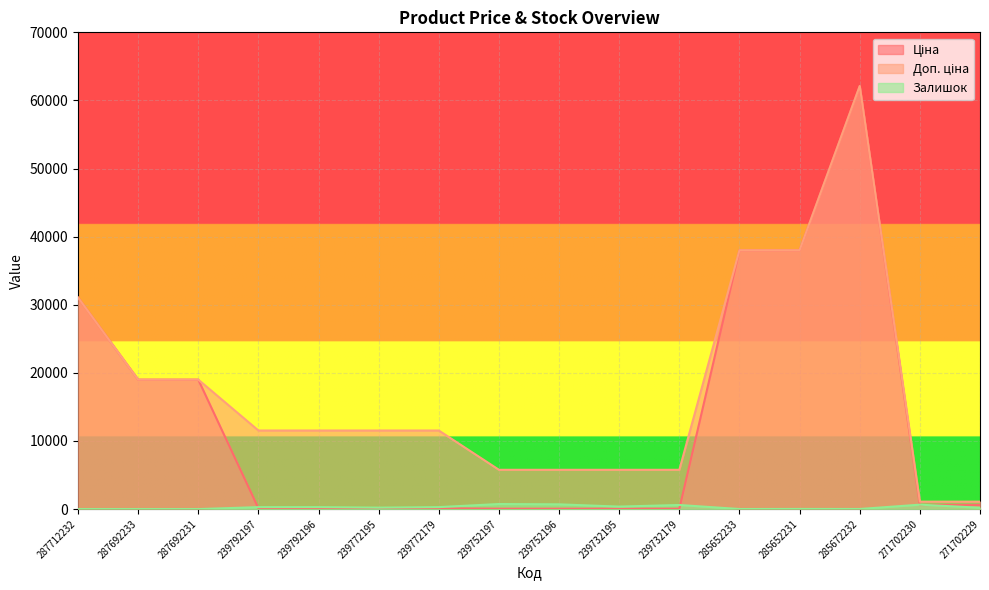

Reading left to right, extract all data points from this chart.

Ціна: 287712232=31058.4	287692233=19005.7	287692231=19005.7	239792197=115.4	239792196=115.4	239772195=115.4	239772179=115.4	239752197=57.7	239752196=57.7	239732195=57.7	239732179=57.7	285652233=38011.3	285652231=38011.3	285672232=62116.9	271702230=596.5	271702229=596.5
Доп. ціна: 287712232=31058.4	287692233=19005.7	287692231=19005.7	239792197=11537.0	239792196=11537.0	239772195=11537.0	239772179=11537.0	239752197=5769.0	239752196=5769.0	239732195=5769.0	239732179=5769.0	285652233=38011.3	285652231=38011.3	285672232=62116.9	271702230=1093.7	271702229=1093.7
Залишок: 287712232=0.0	287692233=0.0	287692231=0.0	239792197=289.0	239792196=290.0	239772195=215.0	239772179=290.0	239752197=745.0	239752196=698.0	239732195=367.0	239732179=603.0	285652233=10.0	285652231=21.0	285672232=15.0	271702230=649.0	271702229=202.0